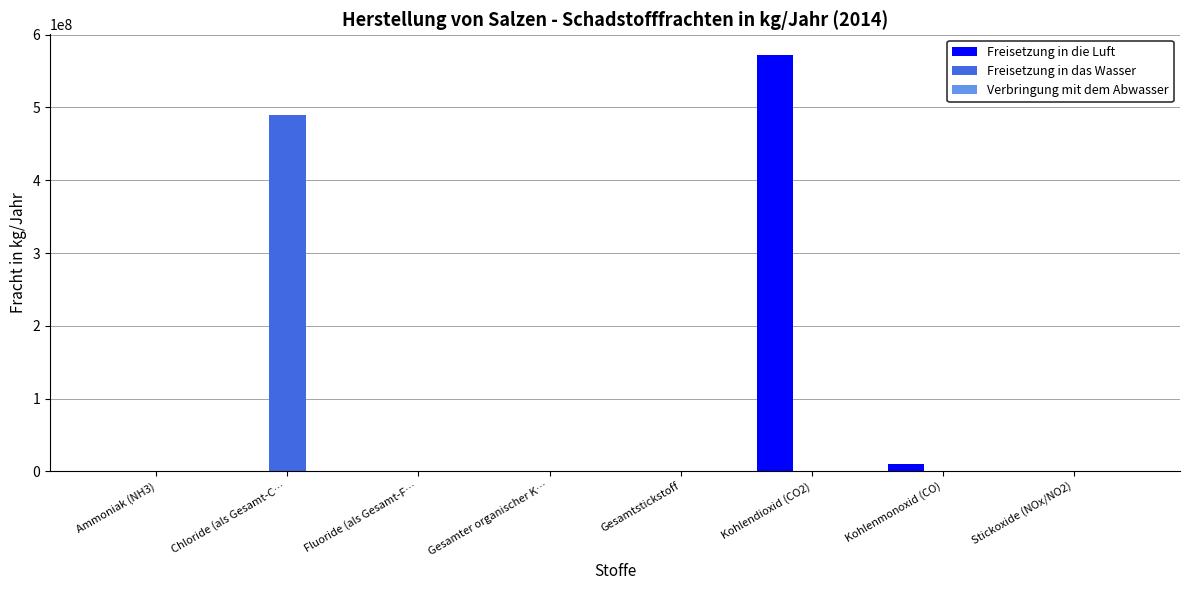

What is the maximum value shown in the chart?

572000000